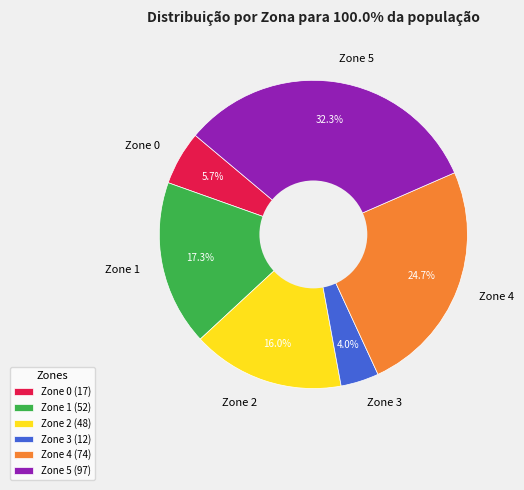

The Zone 1 slice represents 17% of the pie. True or false?

True